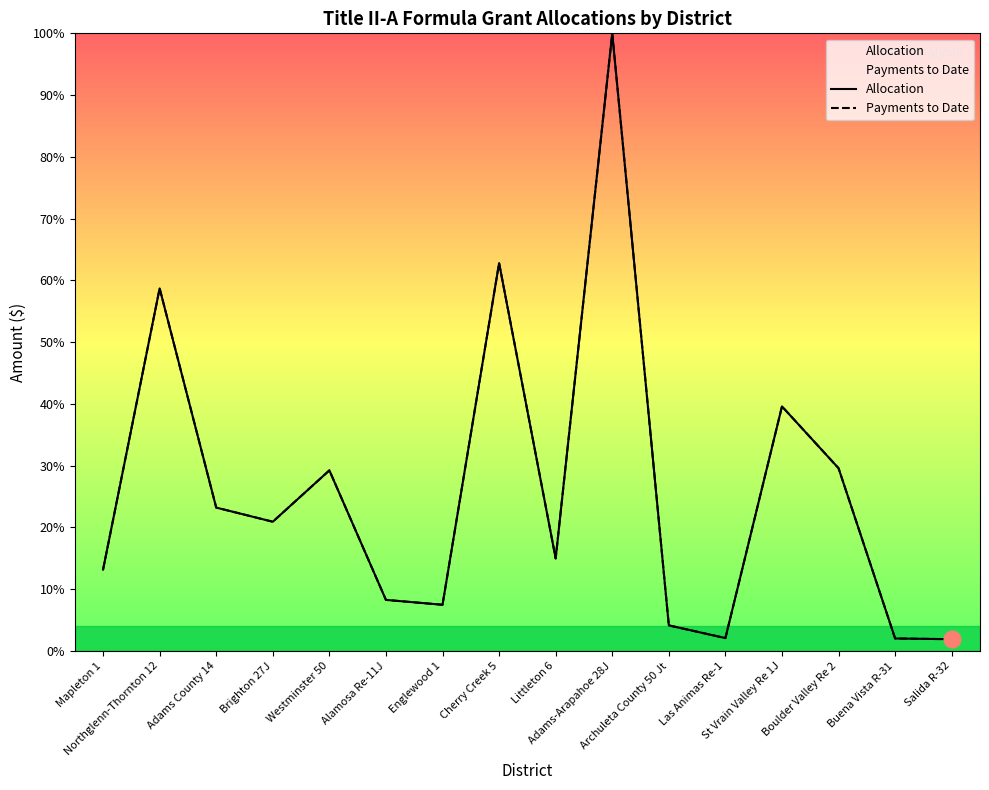

What is the minimum value shown in the chart?

1.9